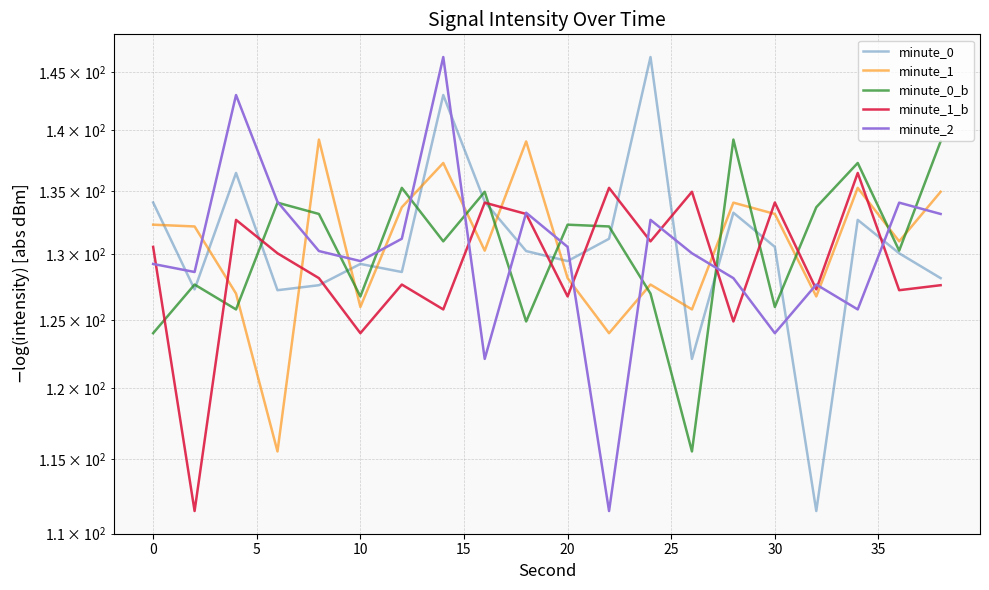

Does the chart have visible grid lines?

Yes